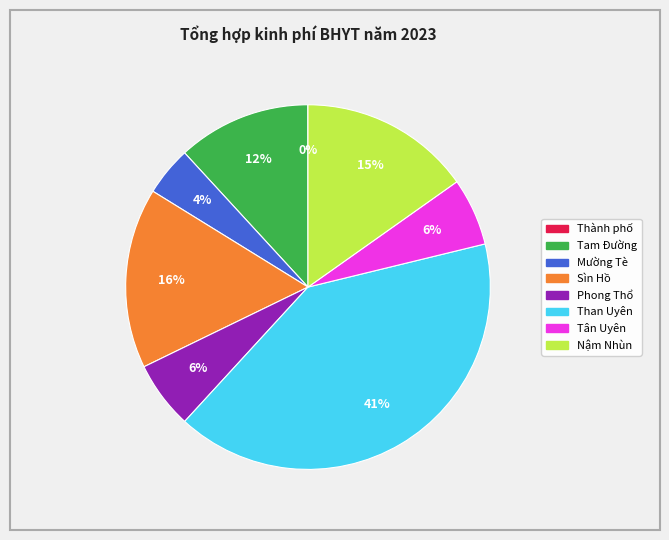

To the nearest percent, what is the difference between the largest and smallest slice percentages?

41%